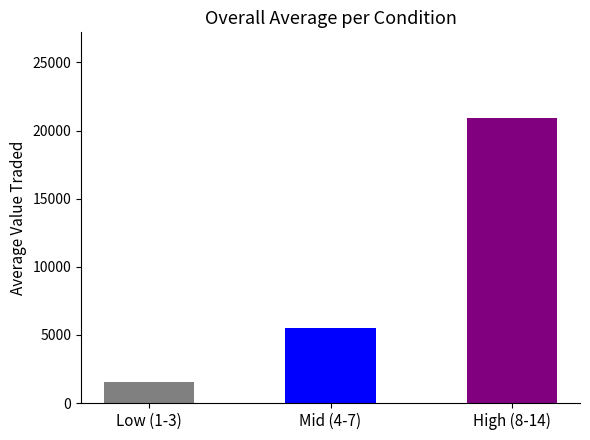

Is it true that the value at Mid (4-7) is 8058.1?

False